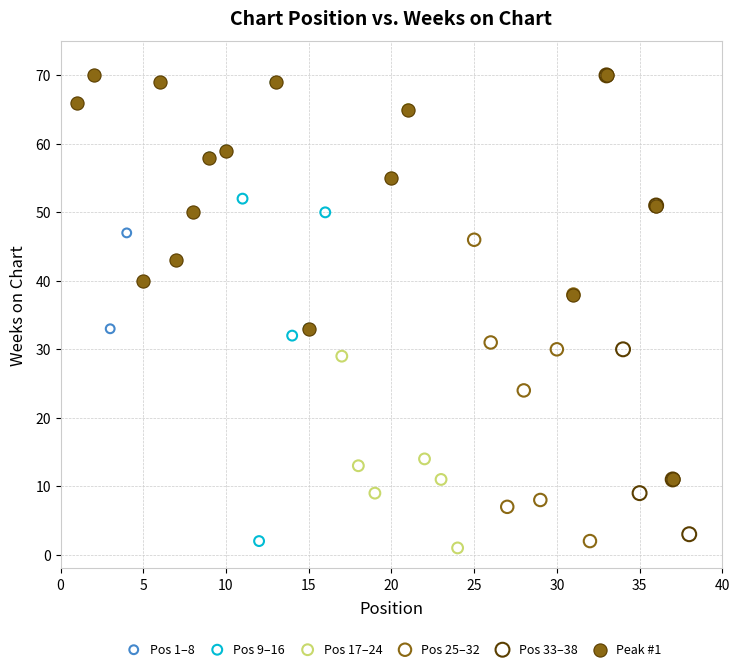

What are all the series names shown in the legend?

Pos 1–8, Pos 9–16, Pos 17–24, Pos 25–32, Pos 33–38, Peak #1